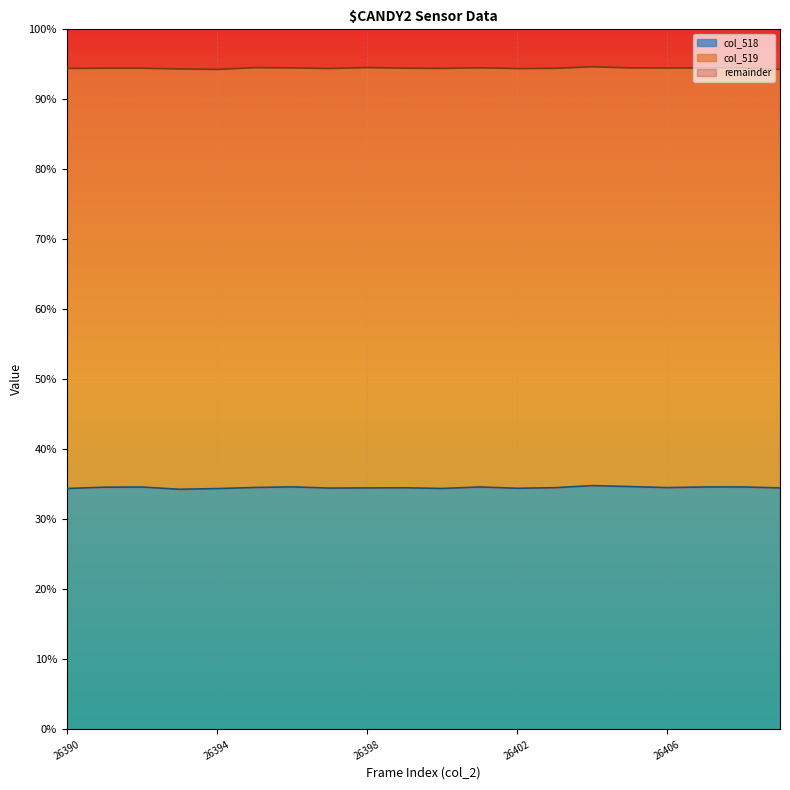

Reading left to right, extract all data points from this chart.

26390=34.4	26391=34.6	26392=34.6	26393=34.3	26394=34.4	26395=34.6	26396=34.6	26397=34.5	26398=34.5	26399=34.5	26400=34.4	26401=34.6	26402=34.4	26403=34.5	26404=34.8	26405=34.7	26406=34.5	26407=34.6	26408=34.6	26409=34.5